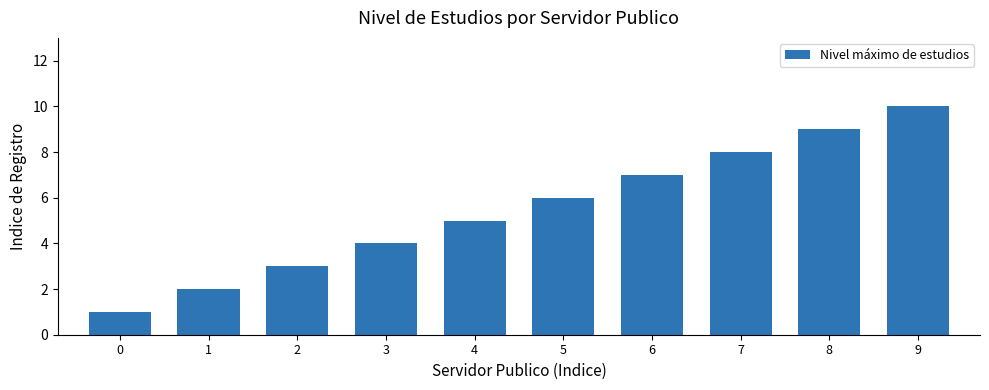

Is it true that the value at 2 is 5?

False